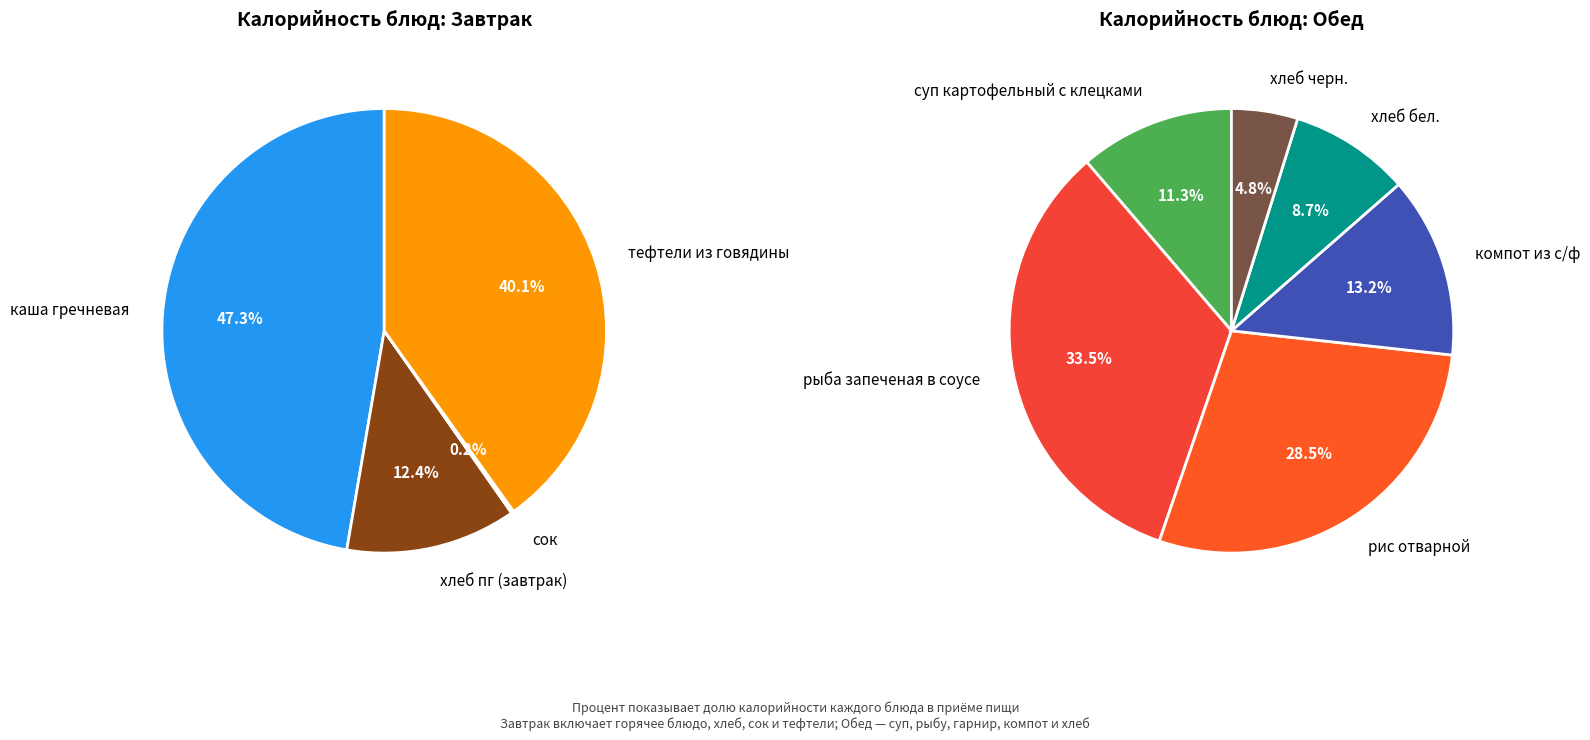

How many slices are in this pie chart?

10